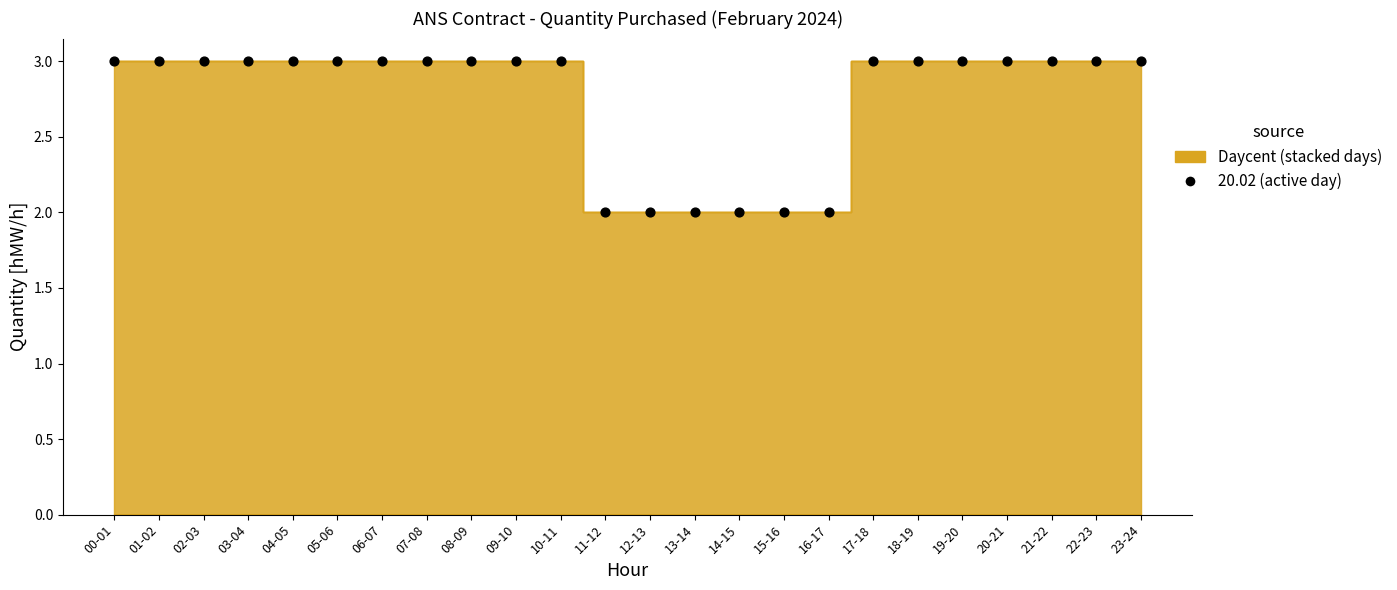

Count the number of points in this scatter plot.

24